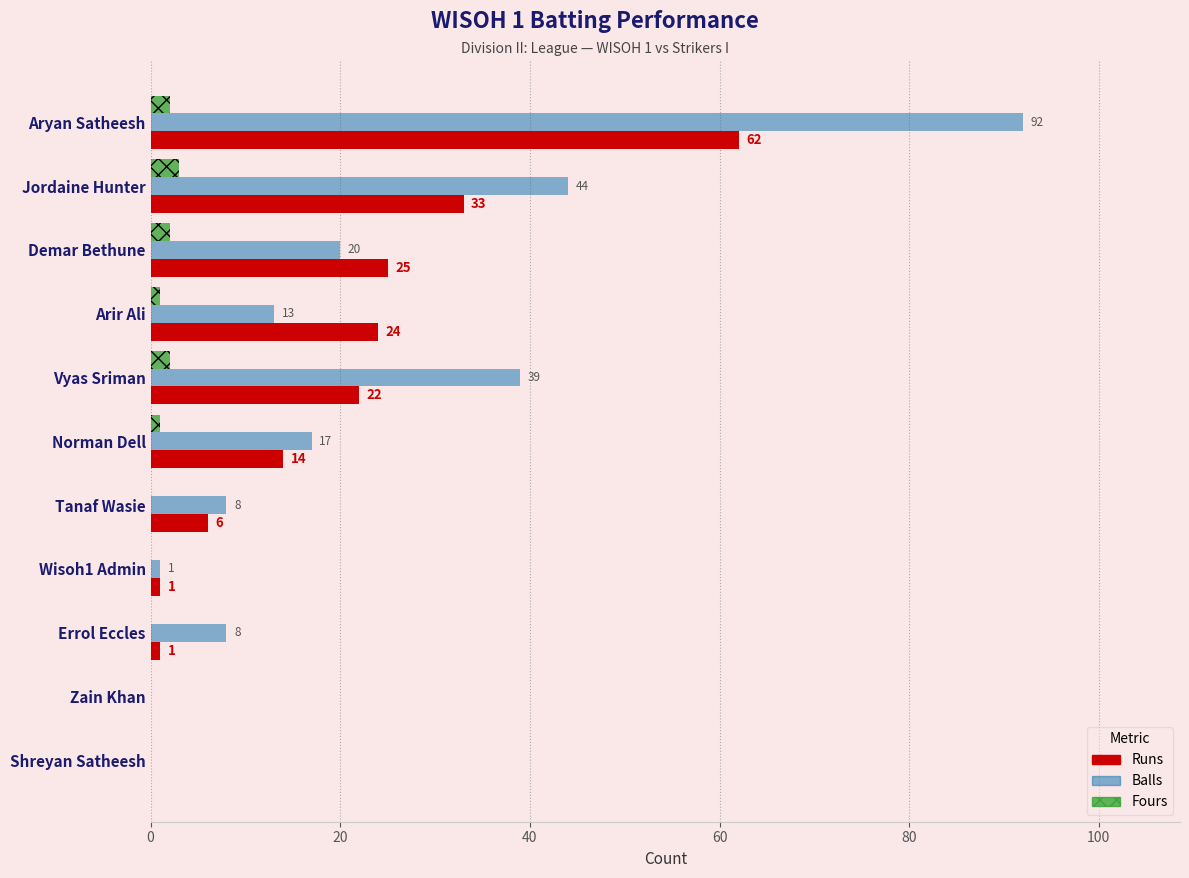

At which category does the chart reach its peak across all series?

Aryan Satheesh